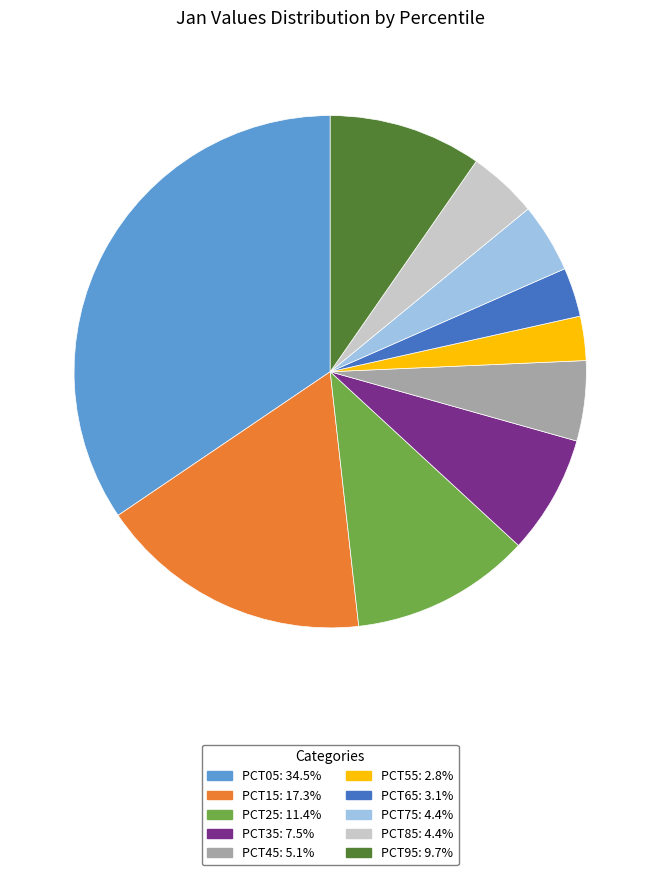

Is there any slice that represents more than half of the pie?

No